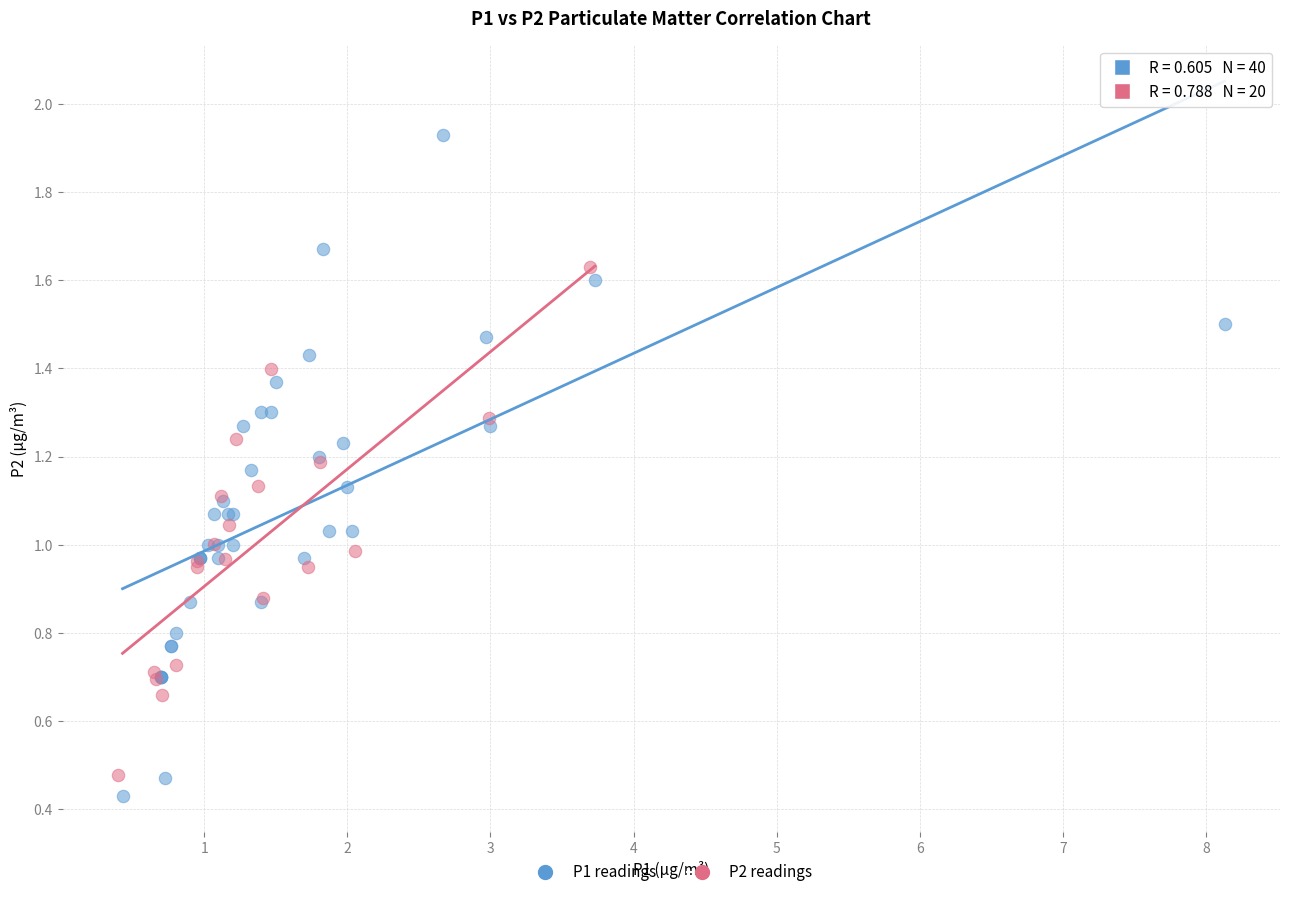

Which series has the widest spread of Y values?

P1 readings